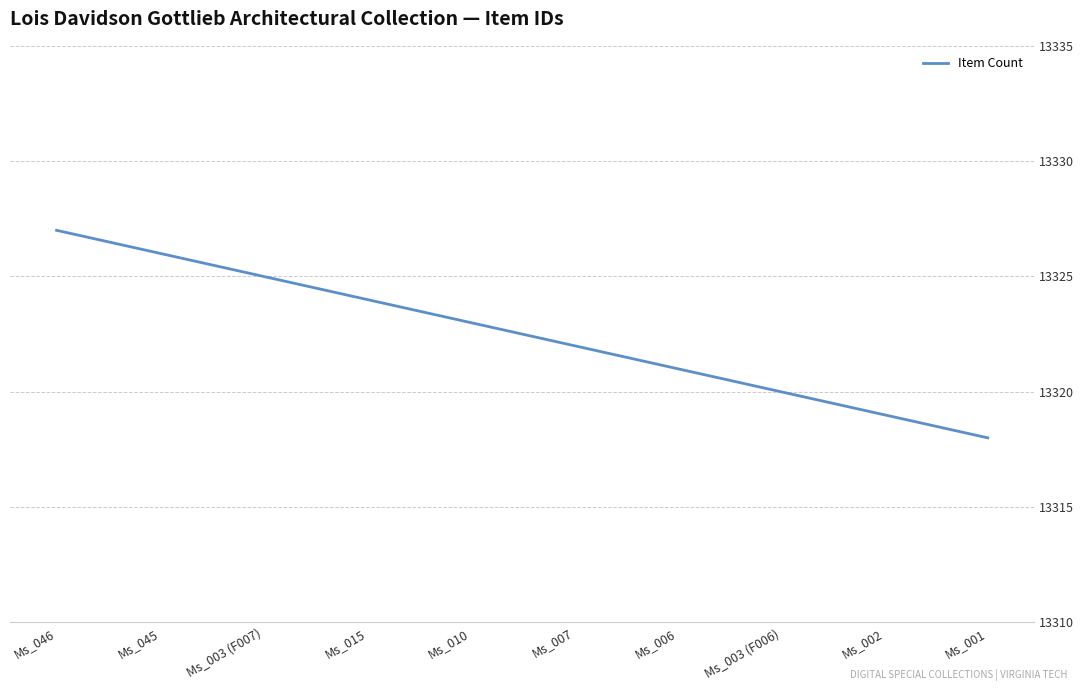

What is the difference between the maximum and minimum values?

9